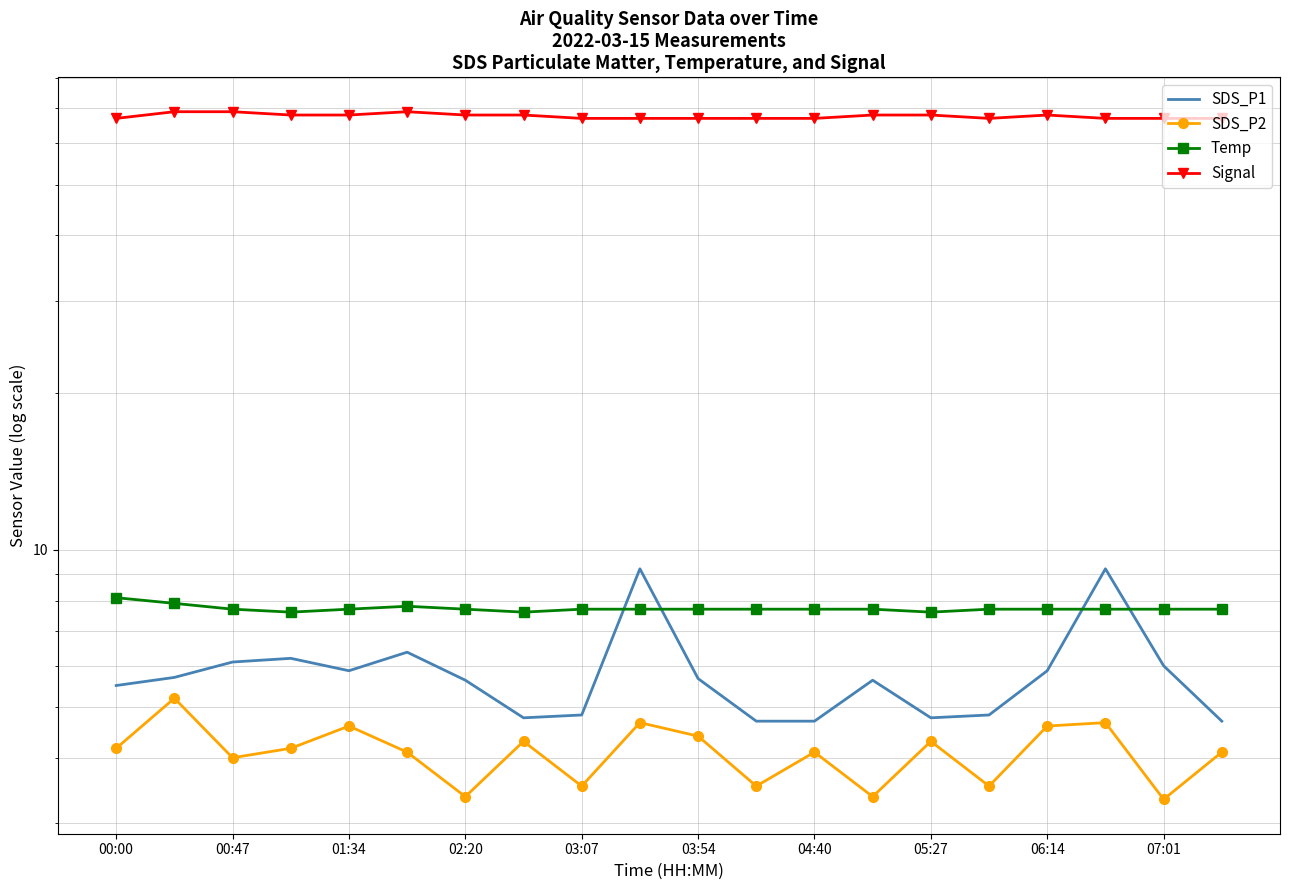

Which series has the largest total across all categories?

Signal